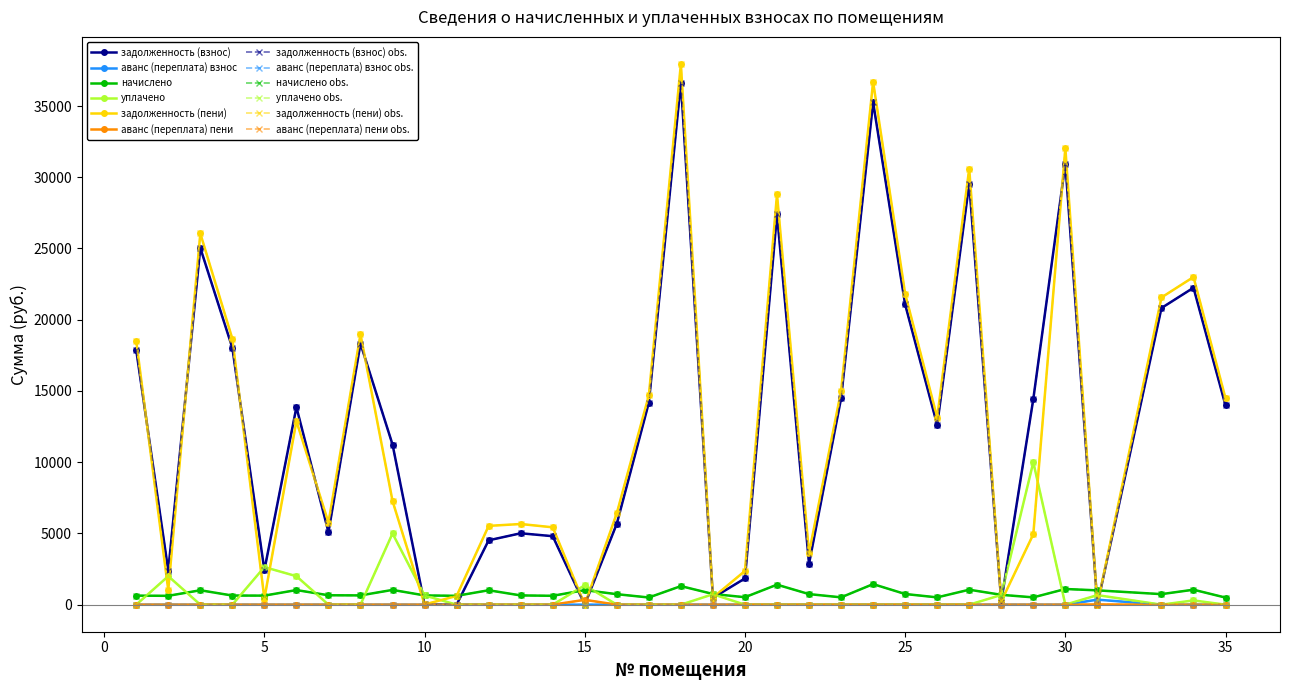

Is this an area chart (filled region under the line)?

No